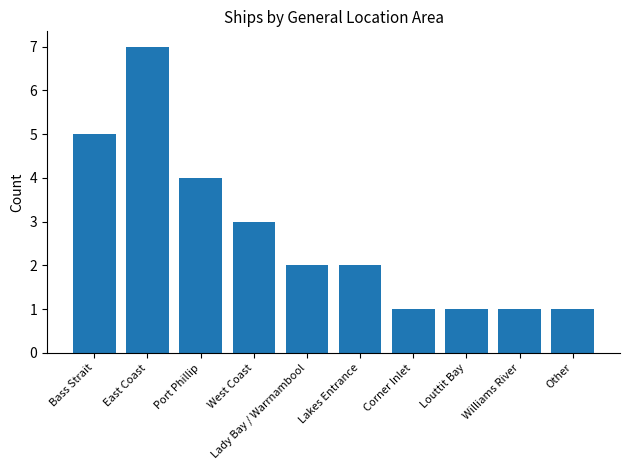

What is the maximum value shown in the chart?

7